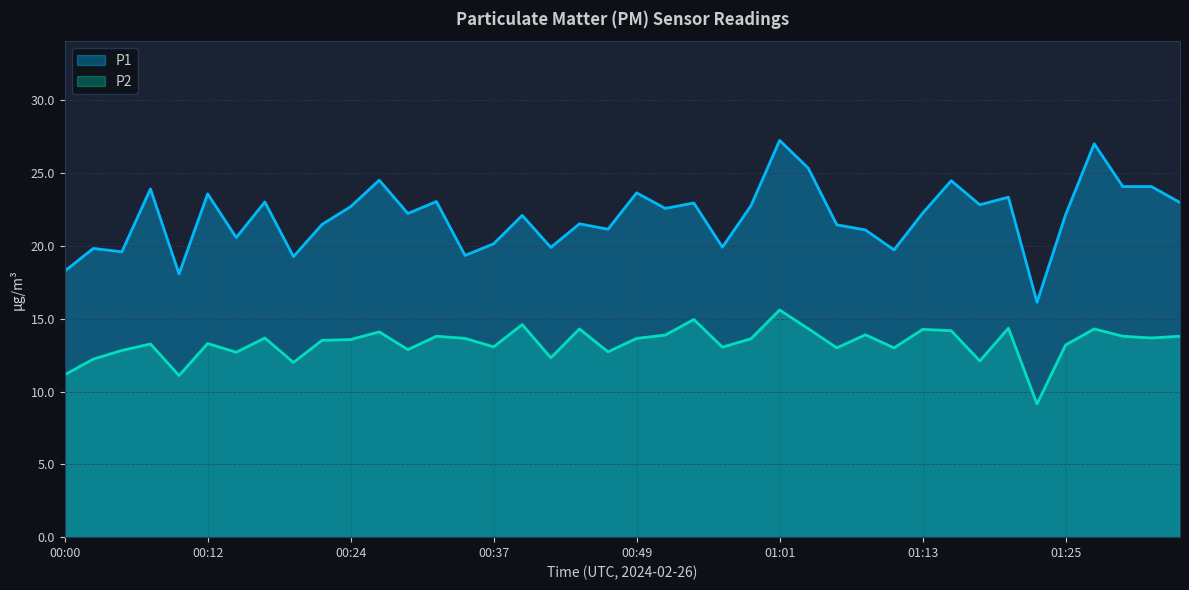

Reading left to right, extract all data points from this chart.

P1: 18.3	19.8	19.6	23.9	18.1	23.6	20.6	23.0	19.3	21.5	22.7	24.5	22.2	23.1	19.4	20.1	22.1	19.9	21.5	21.1	23.6	22.6	22.9	19.9	22.8	27.2	25.4	21.4	21.1	19.7	22.2	24.5	22.8	23.4	16.1	22.1	27.0	24.1	24.1	23.0
P2: 11.2	12.2	12.8	13.3	11.1	13.3	12.7	13.7	12.0	13.5	13.6	14.1	12.9	13.8	13.7	13.1	14.6	12.3	14.3	12.7	13.7	13.9	14.9	13.1	13.6	15.6	14.3	13.0	13.9	13.0	14.3	14.2	12.1	14.3	9.2	13.2	14.3	13.8	13.7	13.8